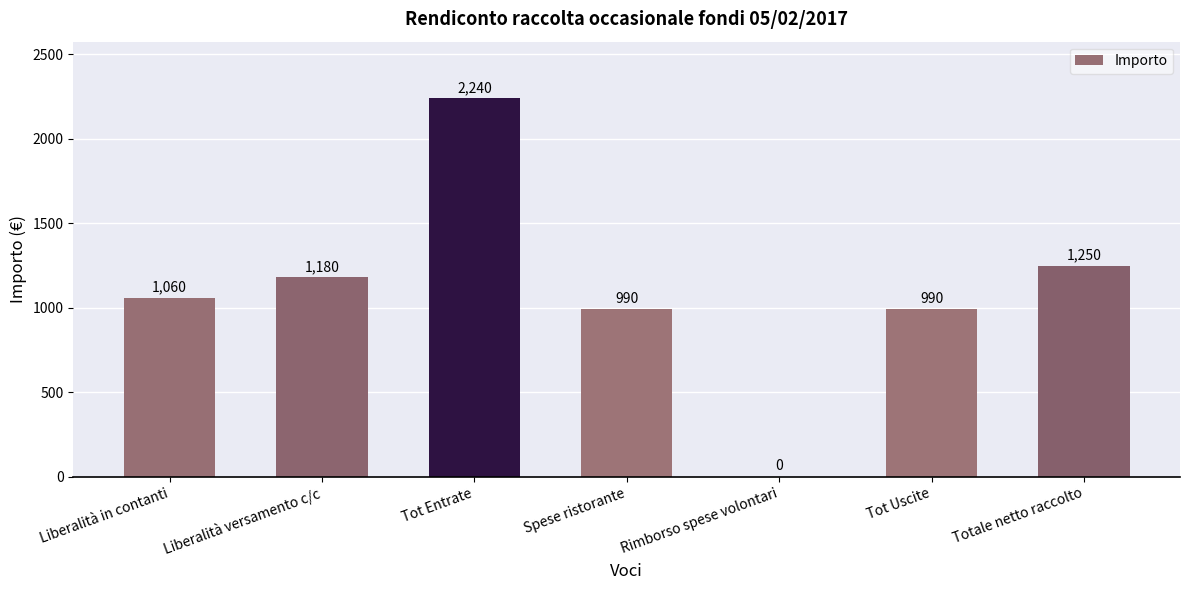

Reading left to right, extract all data points from this chart.

1060	1180	2240	990	0	990	1250